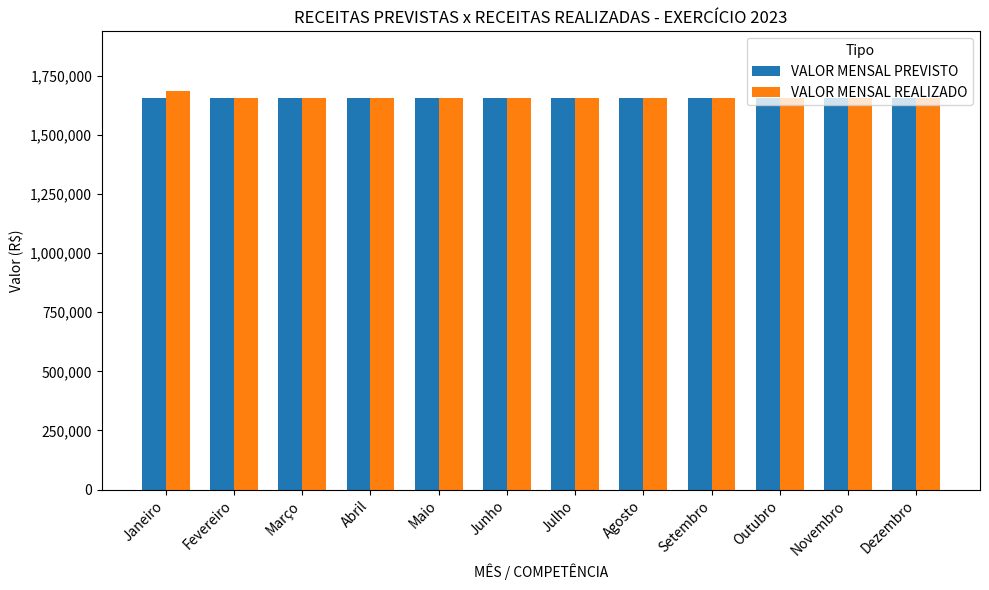

Does the chart contain any negative values?

No